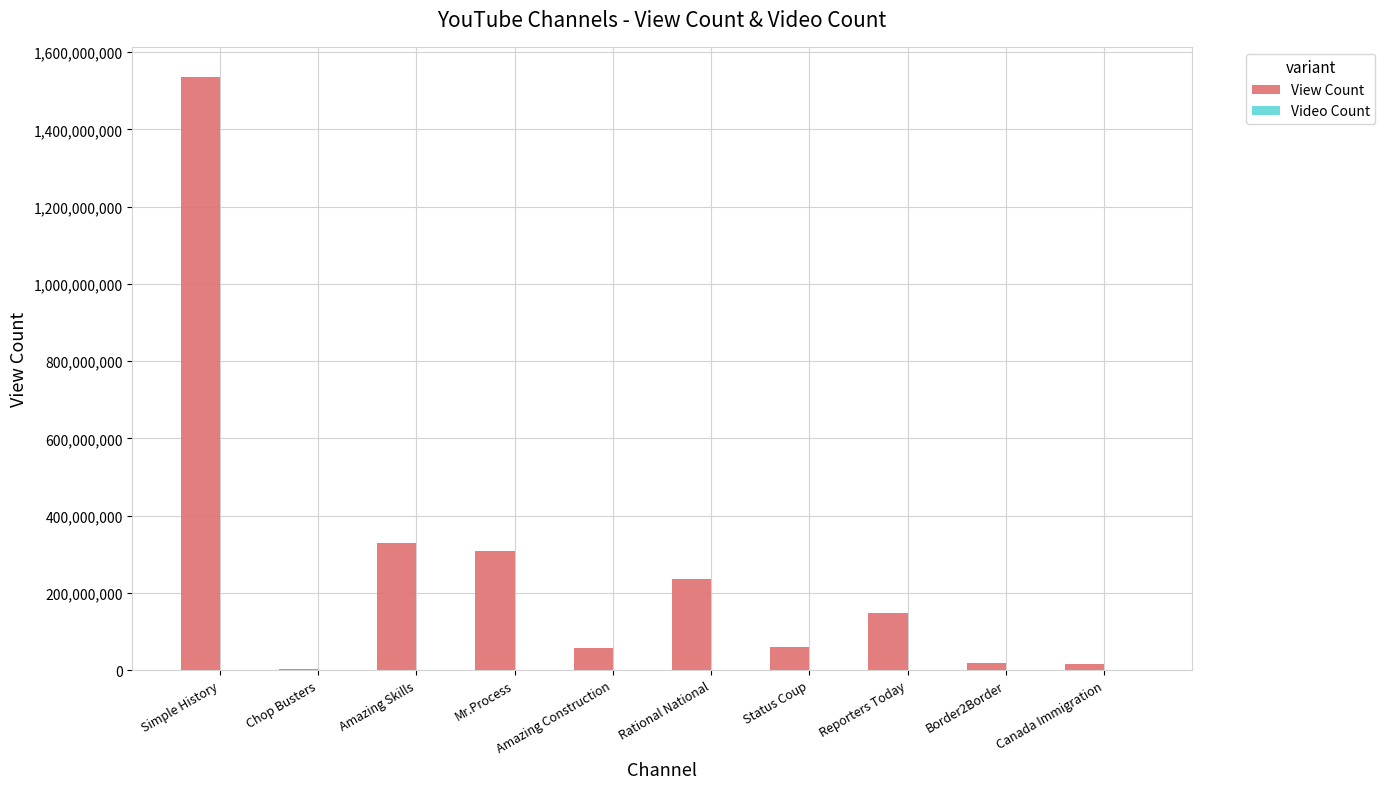

True or false: View Count has a value of 14533365 at Canada Immigration.

True